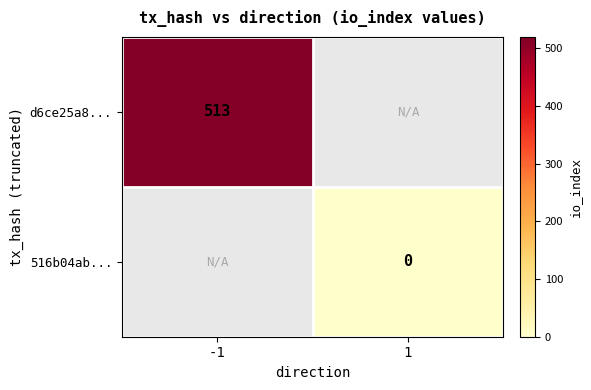

At how many categories does at least one series exceed 15?

1